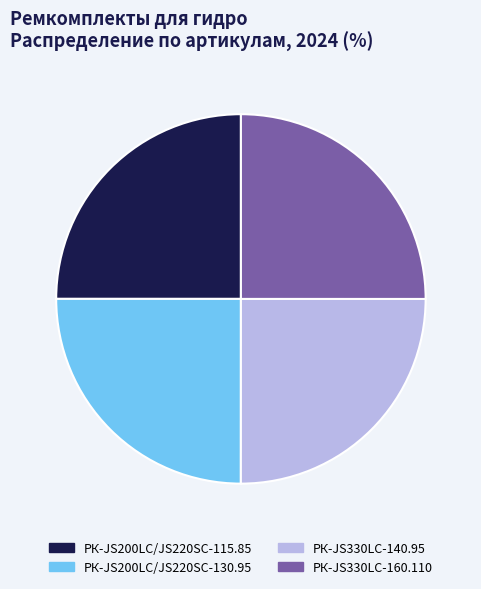

The РК-JS330LC-140.95 slice represents 39% of the pie. True or false?

False